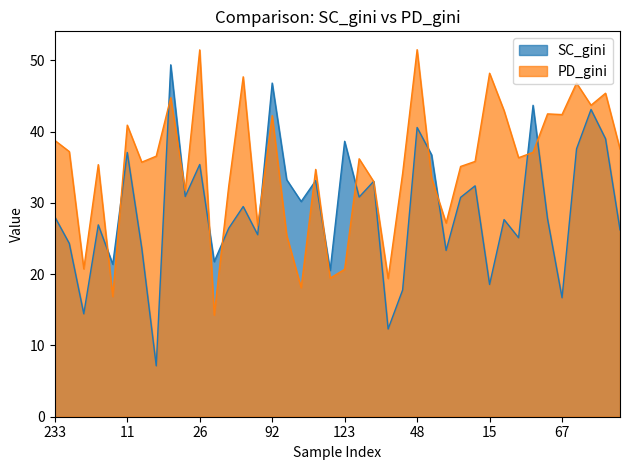

The value of PD_gini at 220 is 19.4. True or false?

True